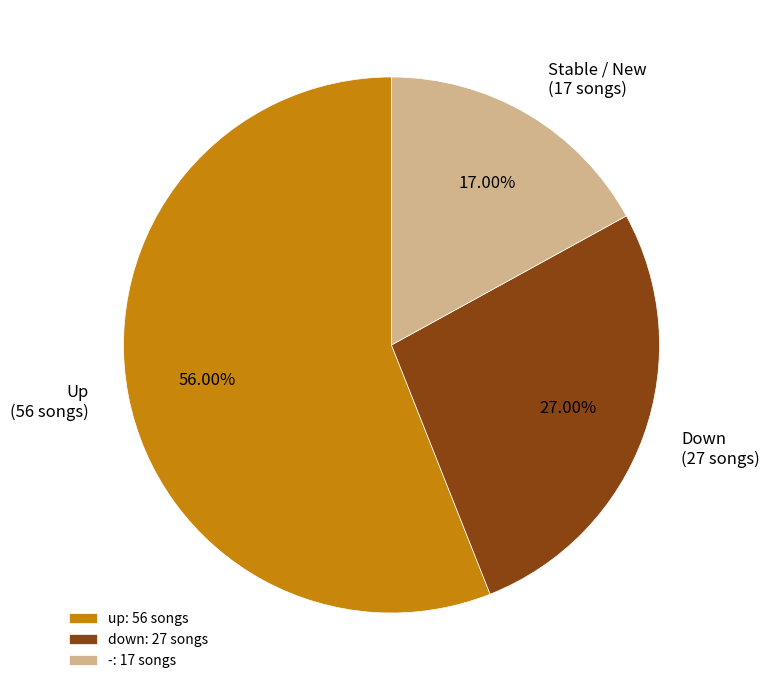

What percentage is the - slice, to the nearest percent?

17%